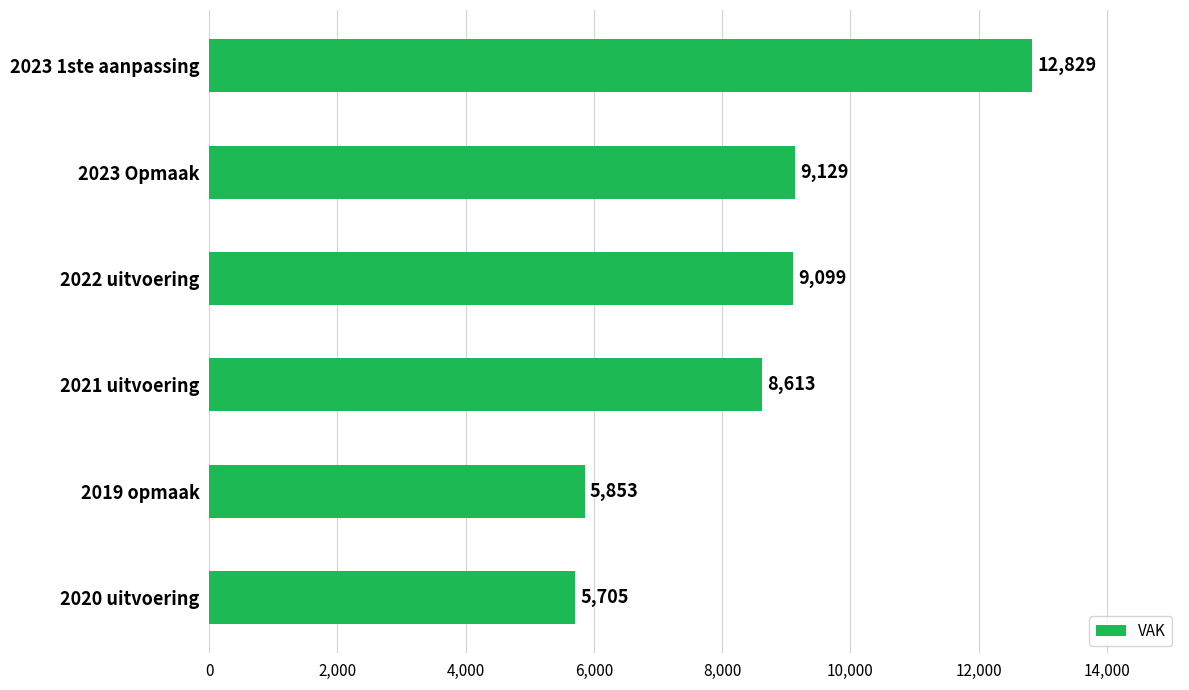

What is the ratio of the value at 2019 opmaak to the value at 2021 uitvoering?

0.7